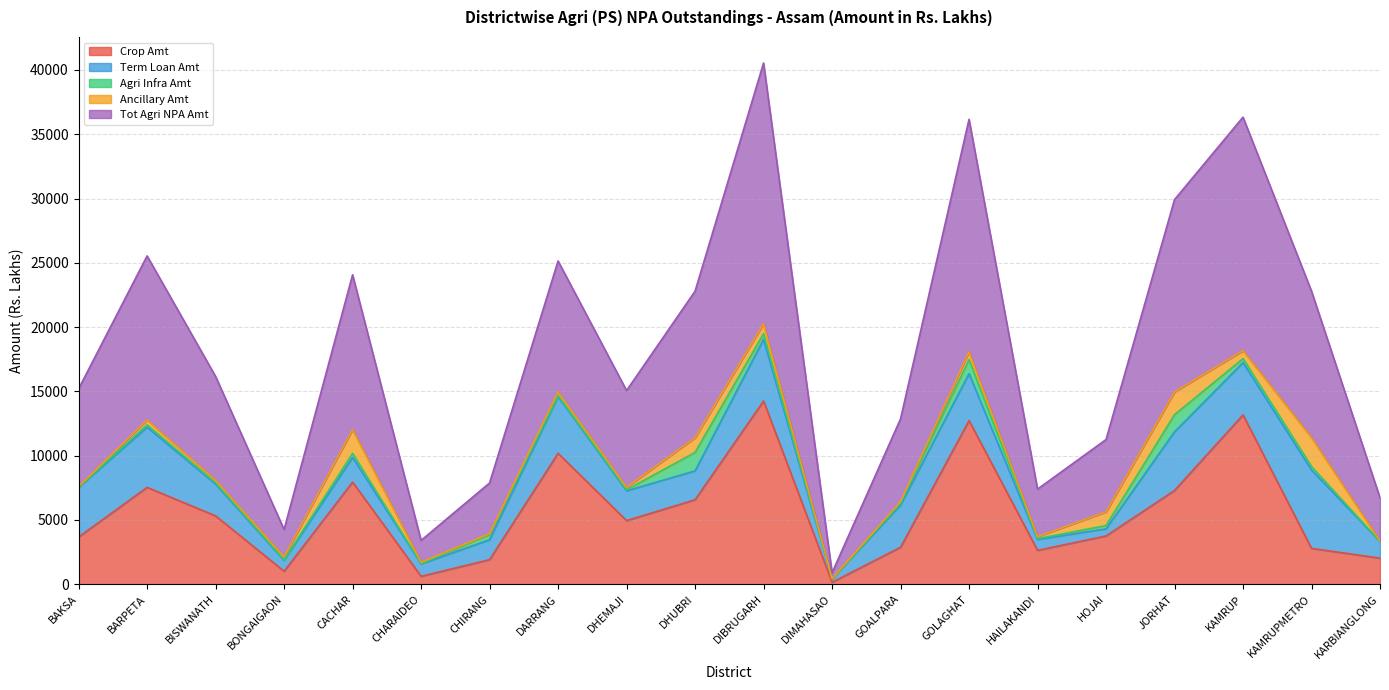

Reading left to right, extract all data points from this chart.

Crop Amt: BAKSA=3673.4	BARPETA=7536.3	BISWANATH=5317.8	BONGAIGAON=1013.6	CACHAR=7948.3	CHARAIDEO=618.8	CHIRANG=1914.4	DARRANG=10185.0	DHEMAJI=4950.9	DHUBRI=6572.5	DIBRUGARH=14252.9	DIMAHASAO=155.1	GOALPARA=2876.5	GOLAGHAT=12730.1	HAILAKANDI=2636.5	HOJAI=3756.7	JORHAT=7297.4	KAMRUP=13172.9	KAMRUPMETRO=2791.7	KARBIANGLONG=2032.4
Term Loan Amt: BAKSA=3859.1	BARPETA=4680.5	BISWANATH=2471.0	BONGAIGAON=842.5	CACHAR=1920.6	CHARAIDEO=963.8	CHIRANG=1546.4	DARRANG=4408.0	DHEMAJI=2316.7	DHUBRI=2245.5	DIBRUGARH=4792.1	DIMAHASAO=275.6	GOALPARA=3289.2	GOLAGHAT=3648.3	HAILAKANDI=850.7	HOJAI=551.5	JORHAT=4560.4	KAMRUP=4063.1	KAMRUPMETRO=6095.0	KARBIANGLONG=1294.8
Agri Infra Amt: BAKSA=43.8	BARPETA=176.8	BISWANATH=110.1	BONGAIGAON=47.7	CACHAR=312.6	CHARAIDEO=21.2	CHIRANG=401.1	DARRANG=80.6	DHEMAJI=78.2	DHUBRI=1437.1	DIBRUGARH=440.1	DIMAHASAO=2.0	GOALPARA=137.1	GOLAGHAT=1098.8	HAILAKANDI=62.5	HOJAI=257.0	JORHAT=1333.5	KAMRUP=313.1	KAMRUPMETRO=270.2	KARBIANGLONG=3.0
Ancillary Amt: BAKSA=23.3	BARPETA=376.1	BISWANATH=183.8	BONGAIGAON=224.0	CACHAR=1854.1	CHARAIDEO=101.8	CHIRANG=77.5	DARRANG=286.1	DHEMAJI=188.3	DHUBRI=1142.3	DIBRUGARH=785.5	DIMAHASAO=13.0	GOALPARA=128.7	GOLAGHAT=603.2	HAILAKANDI=151.1	HOJAI=1062.0	JORHAT=1768.7	KAMRUP=616.5	KAMRUPMETRO=2241.5	KARBIANGLONG=32.1
Tot Agri NPA Amt: BAKSA=7599.7	BARPETA=12769.8	BISWANATH=8082.7	BONGAIGAON=2127.8	CACHAR=12035.7	CHARAIDEO=1705.6	CHIRANG=3939.3	DARRANG=10185.0	DHEMAJI=7534.0	DHUBRI=11397.4	DIBRUGARH=20270.6	DIMAHASAO=445.7	GOALPARA=6431.5	GOLAGHAT=18080.4	HAILAKANDI=3700.8	HOJAI=5627.2	JORHAT=14960.0	KAMRUP=18165.6	KAMRUPMETRO=11398.4	KARBIANGLONG=3362.3